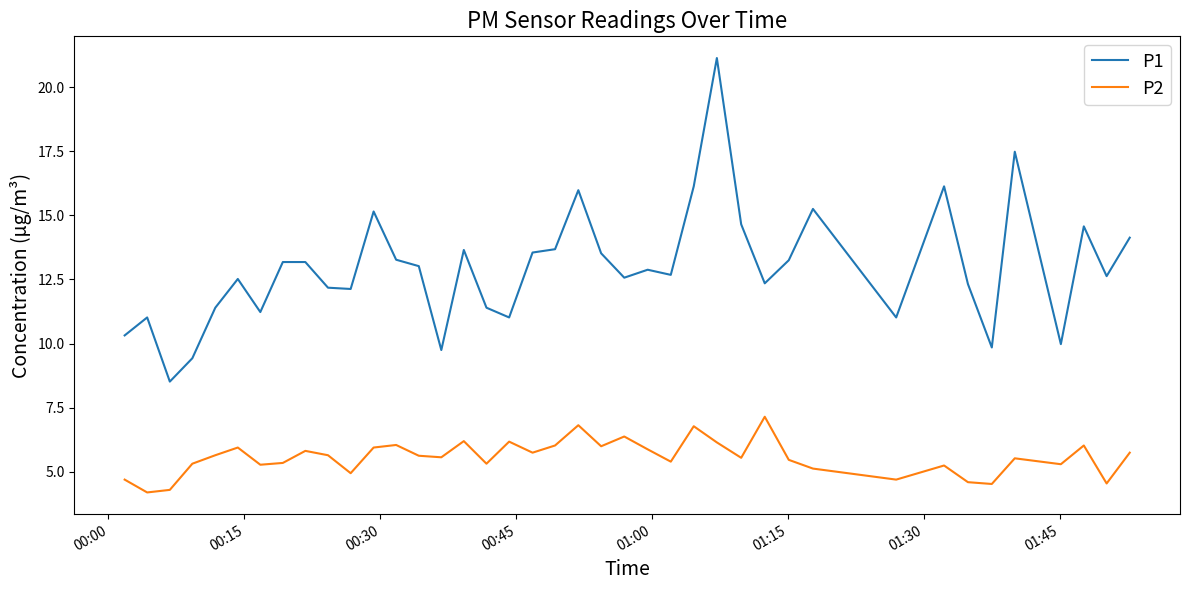

Which series has the largest total across all categories?

P1